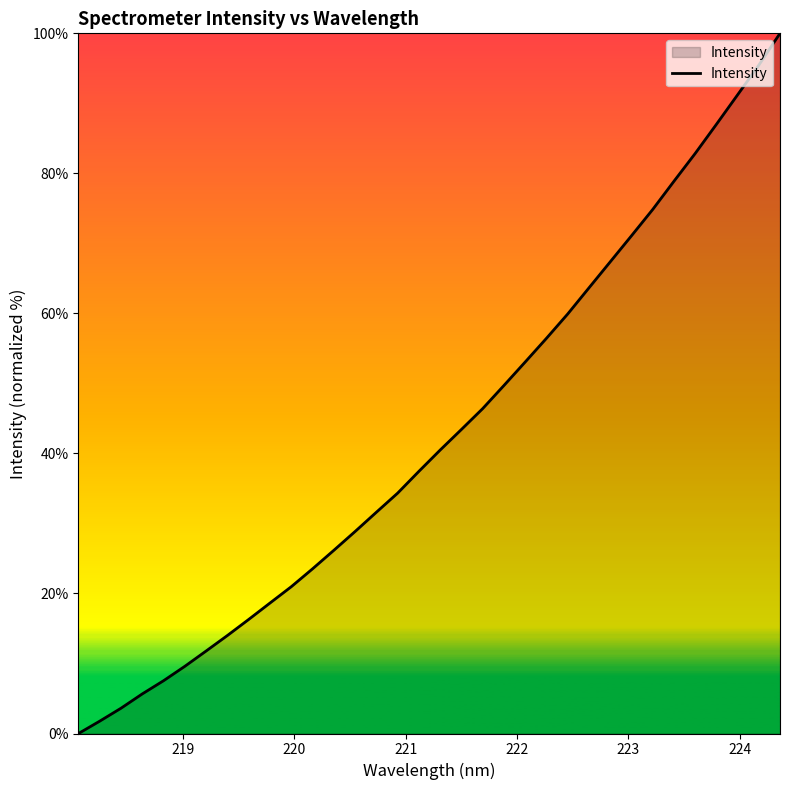

How many values are below 40?

17